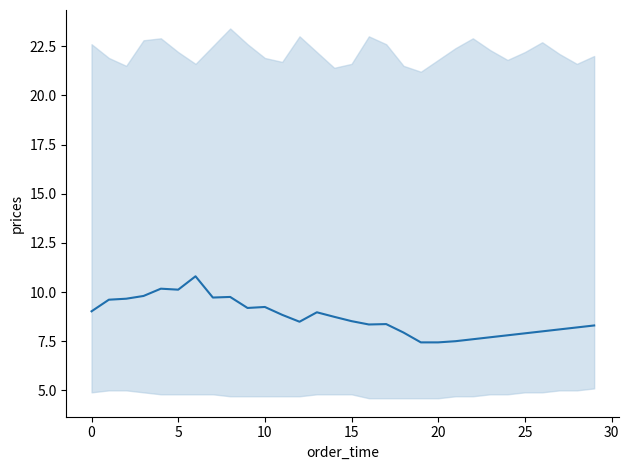

How many interior local valleys (lower than both neighbors) does the data have?

5